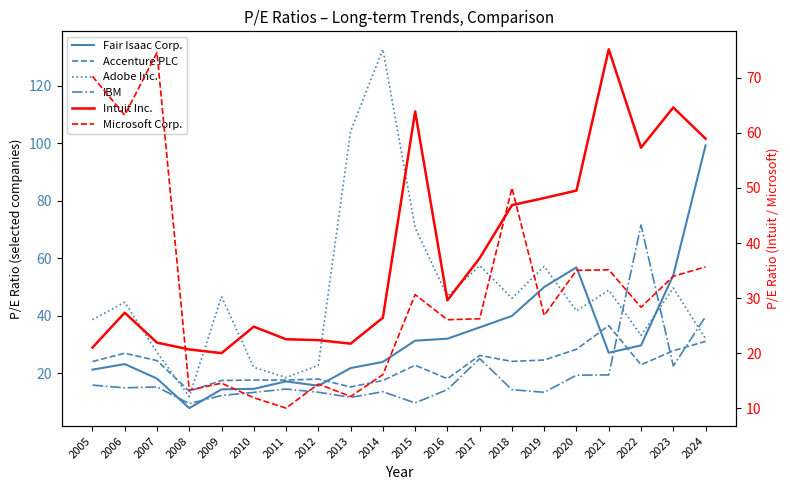

Which category has the lowest value in the Microsoft Corp. series?

2011